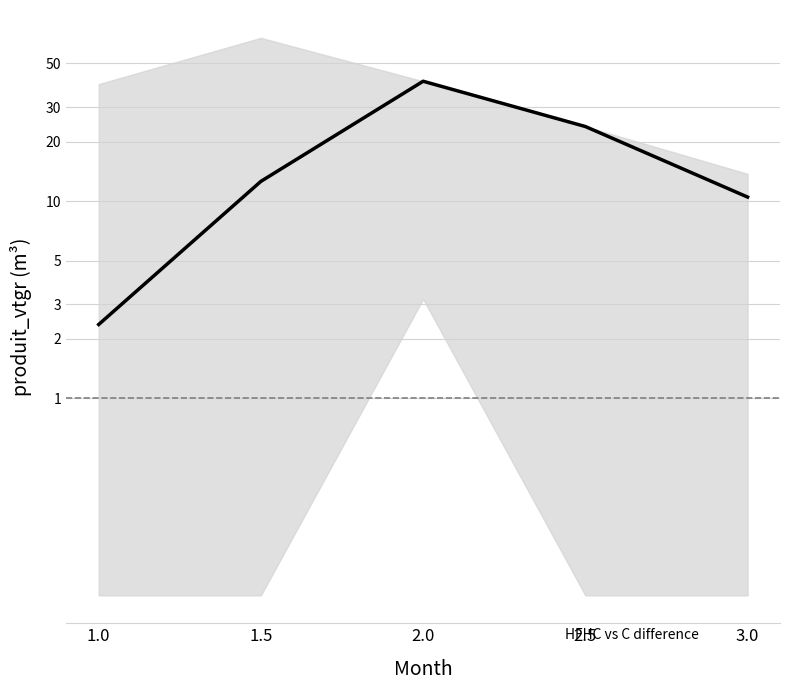

Is this an area chart (filled region under the line)?

No